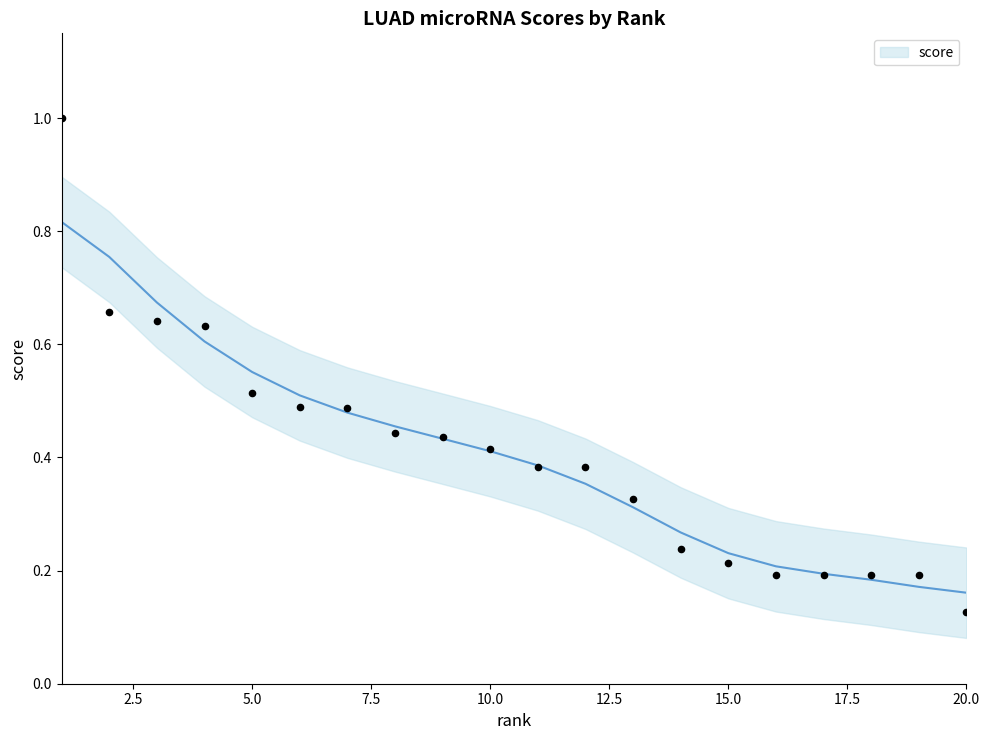

Between 5 and 11, which is larger?

5